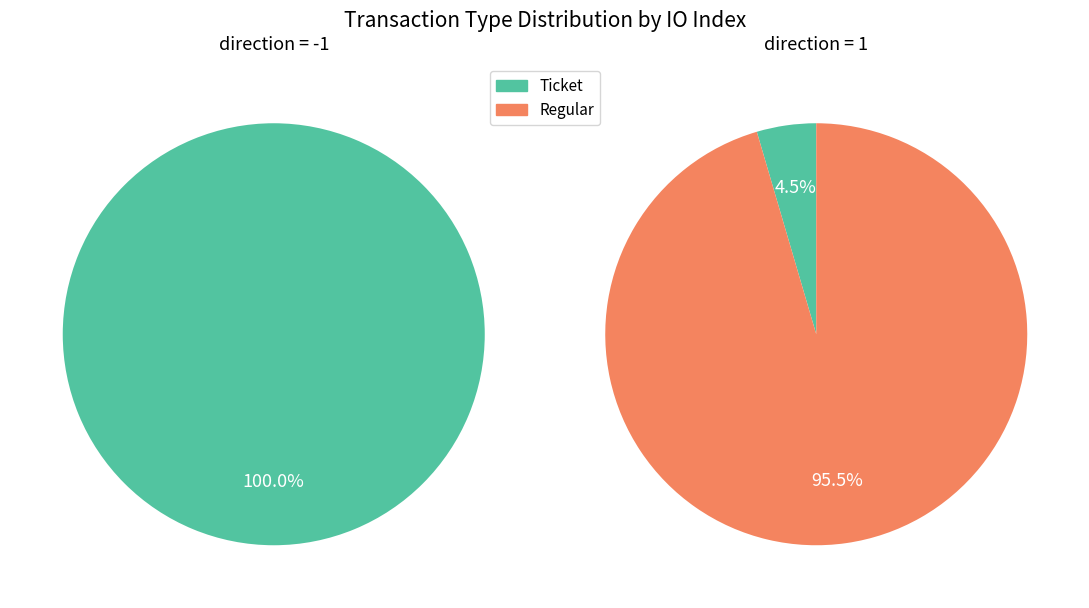

What percentage do Ticket and Regular together represent?

100.0%